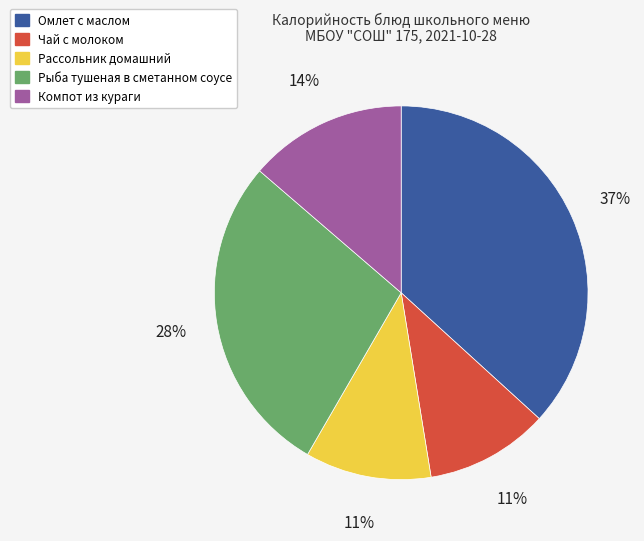

Count the number of slices in the pie.

5